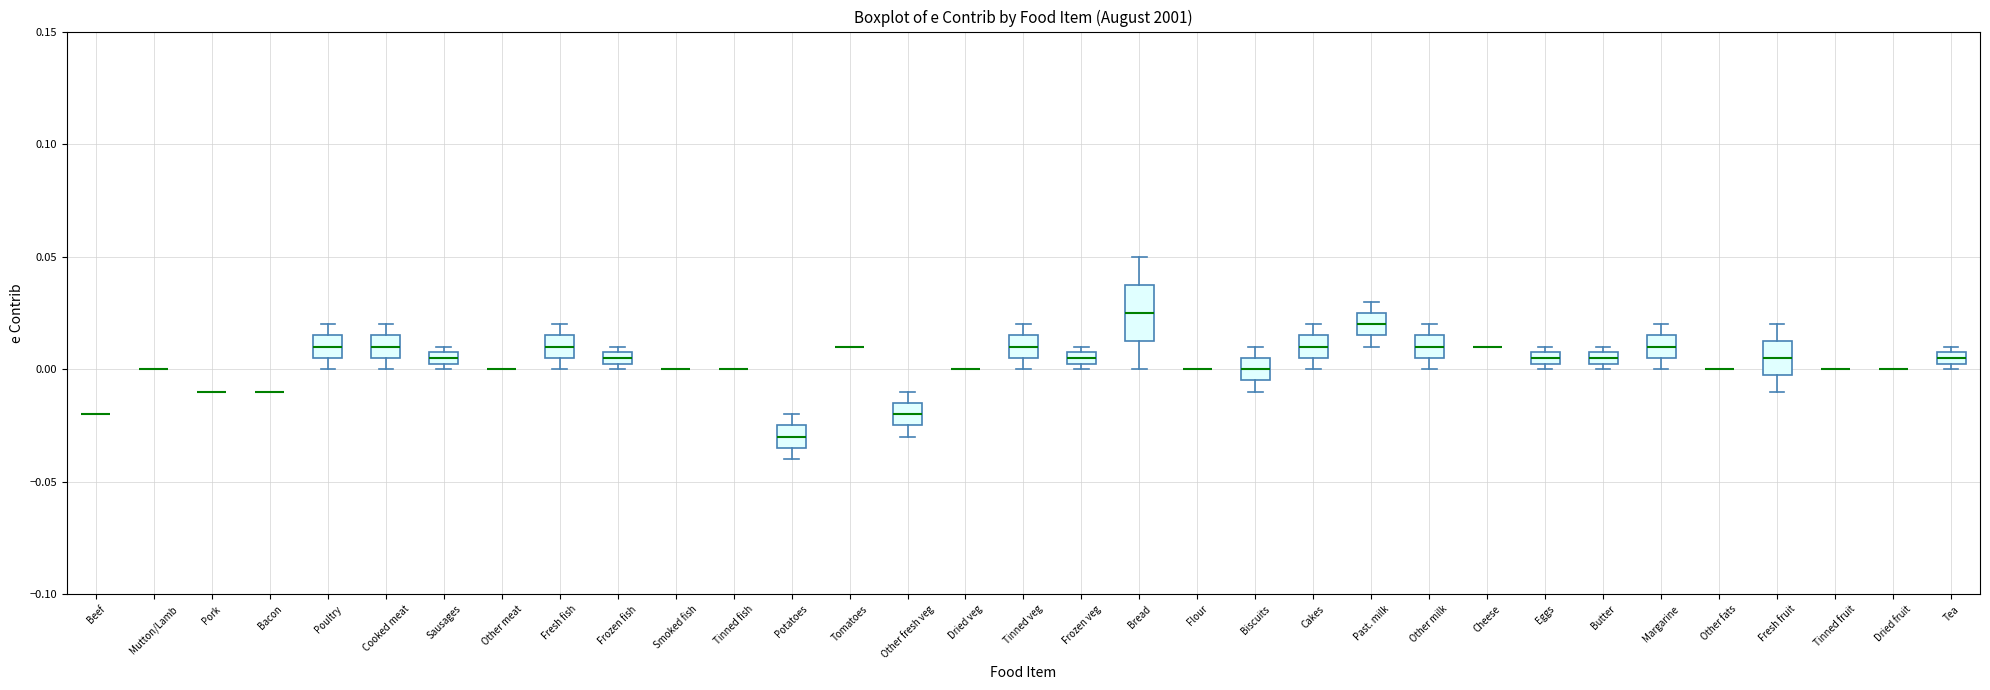

Which box is the tallest, from its lower edge to its upper edge?

Bread